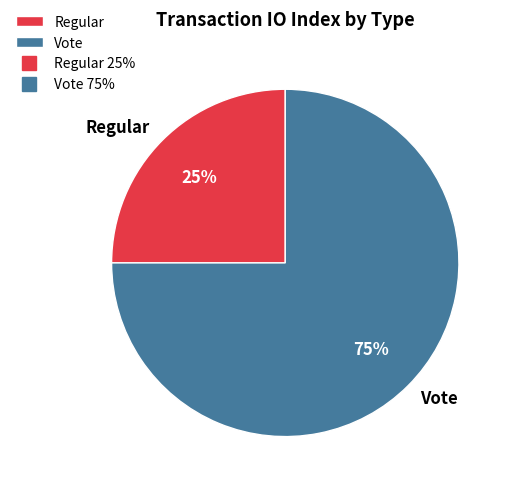

To the nearest percent, what percentage of the pie is Regular?

25%